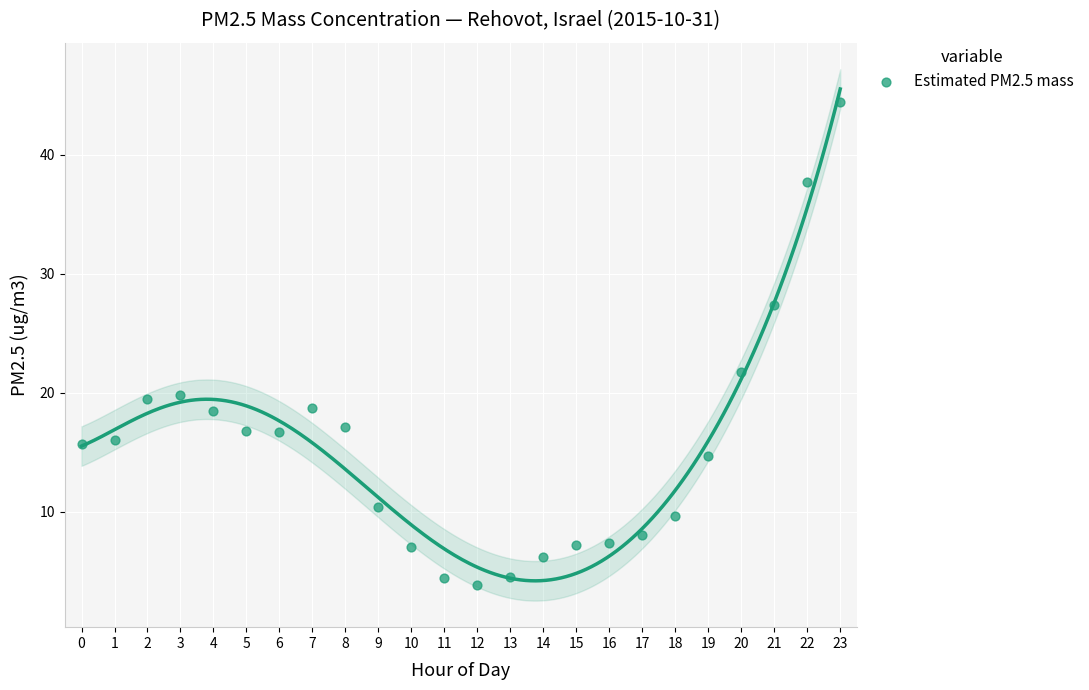

What Y value in the scatter plot is closest to 24?

21.7